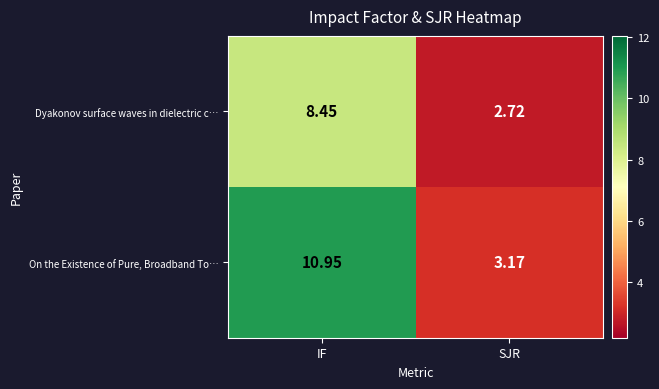

Rank the series by their maximum value, from highest to lowest.

On the Existence of Pure, Broadband To…, Dyakonov surface waves in dielectric c…